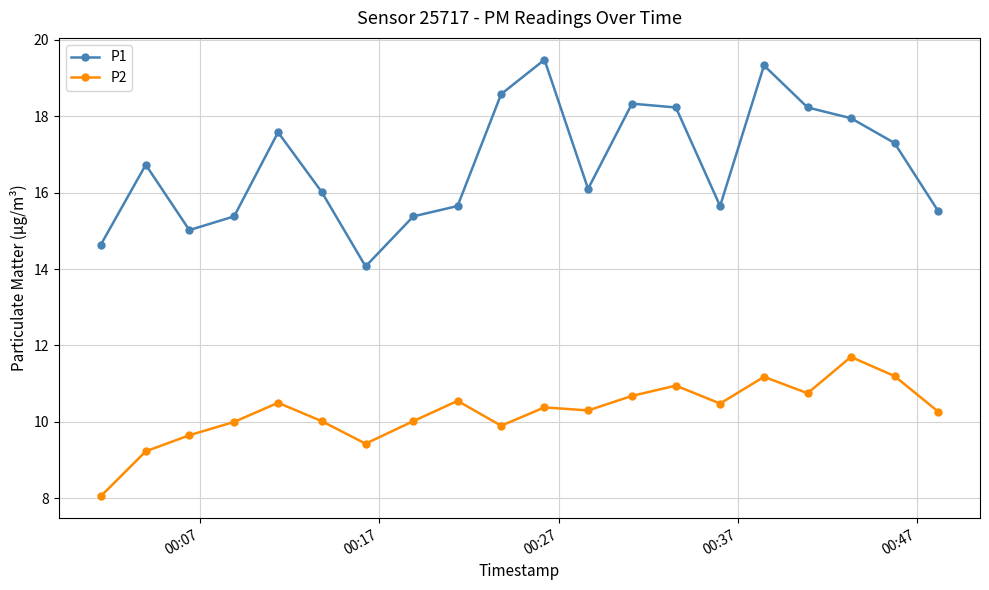

Rank the series by their maximum value, from highest to lowest.

P1, P2